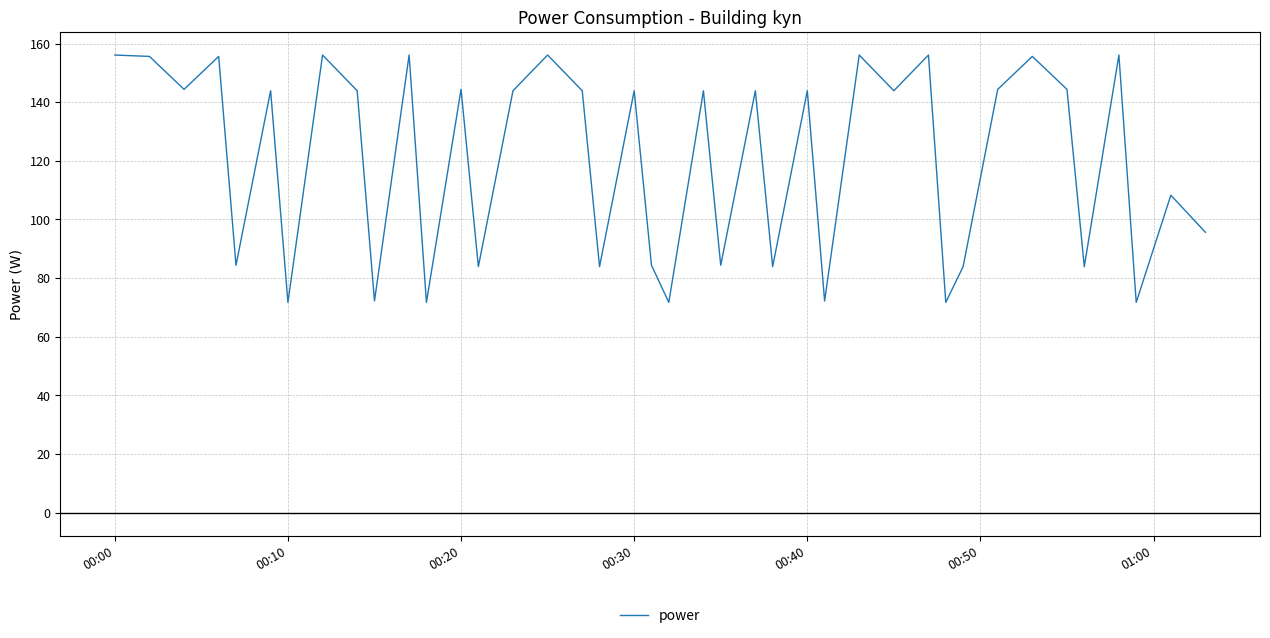

What is the smallest value displayed?

71.7